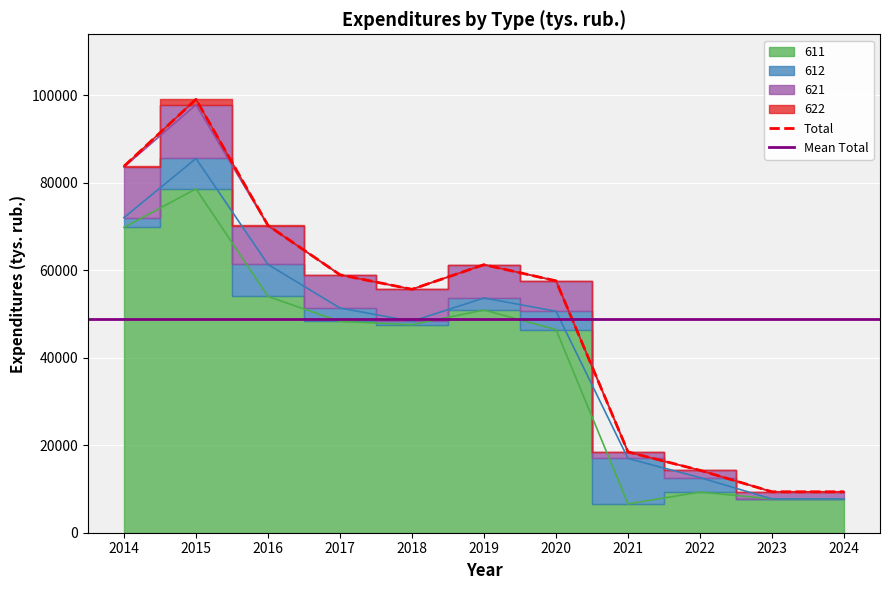

What is the lowest value of the Total series?

9351.1